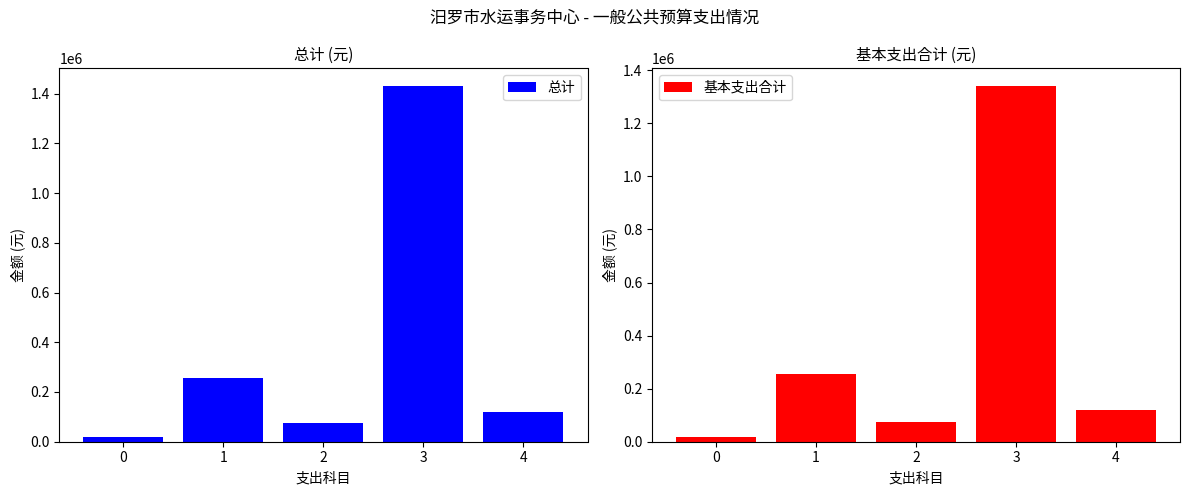

What is the greatest value displayed?

1430354